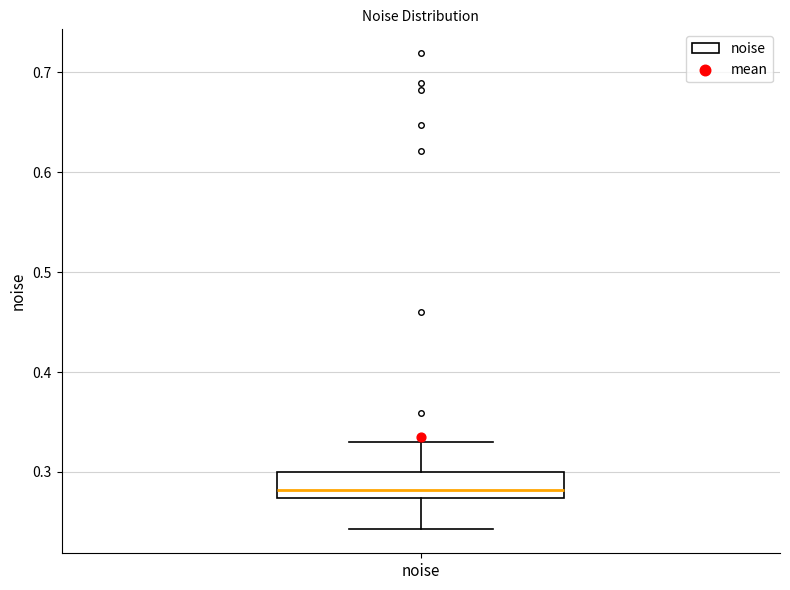

Read this box plot against the y-axis: the position of the median line, the range covered by the box, and the ends of both whiskers. The values are not printed on the chart, so give them approximately, as read against the axis.

median 0.28, box 0.27 to 0.30, whiskers 0.24 to 0.33